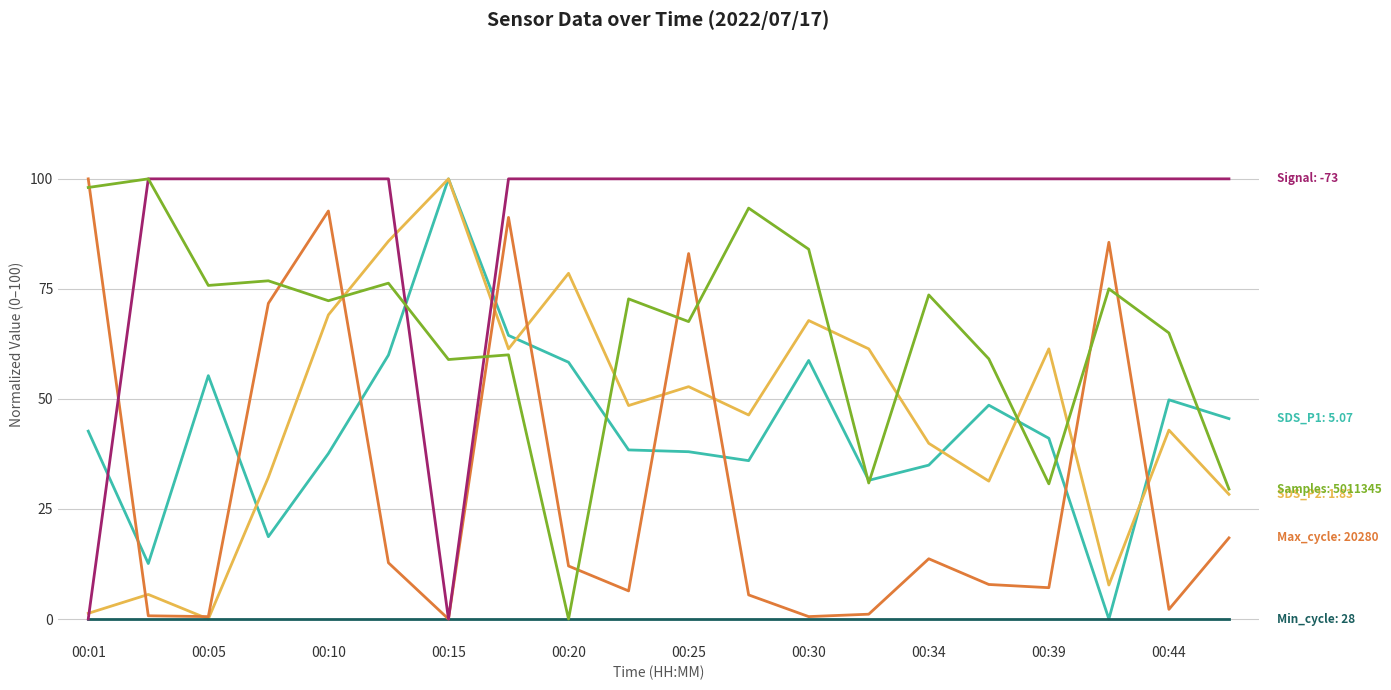

What is the maximum value shown in the chart?

100.0